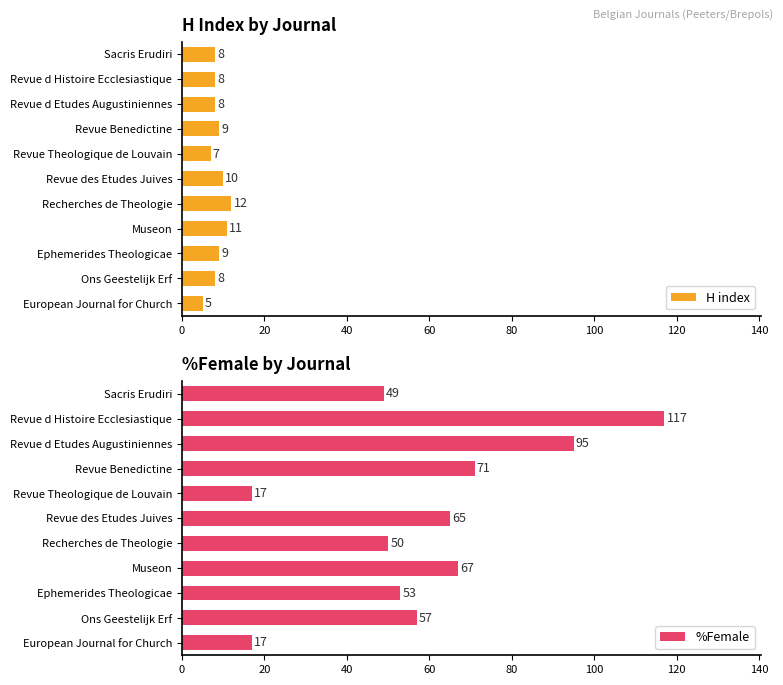

Read the H index value at Revue d Histoire Ecclesiastique.

8